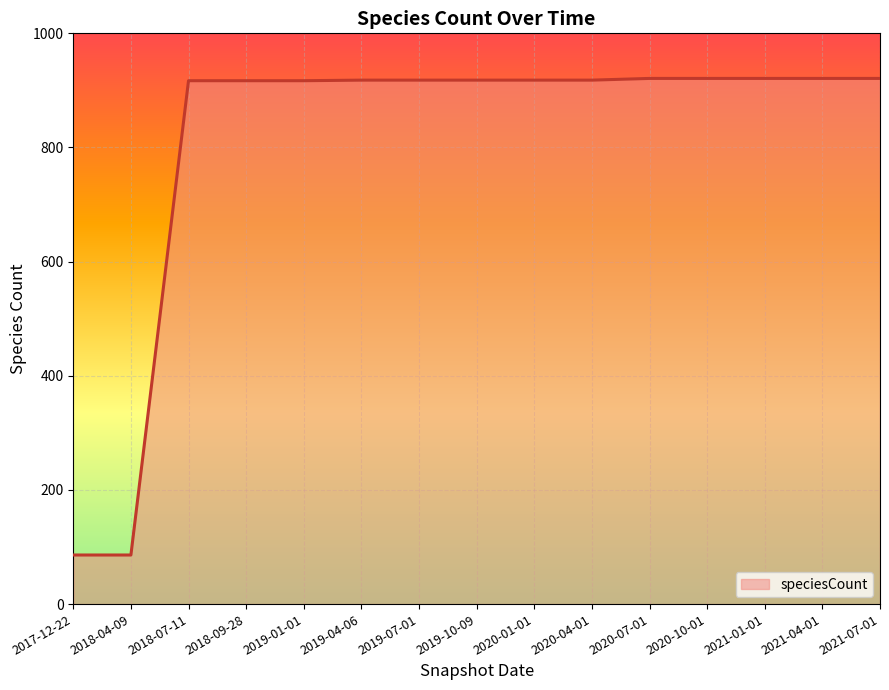

What is the smallest value displayed?

86